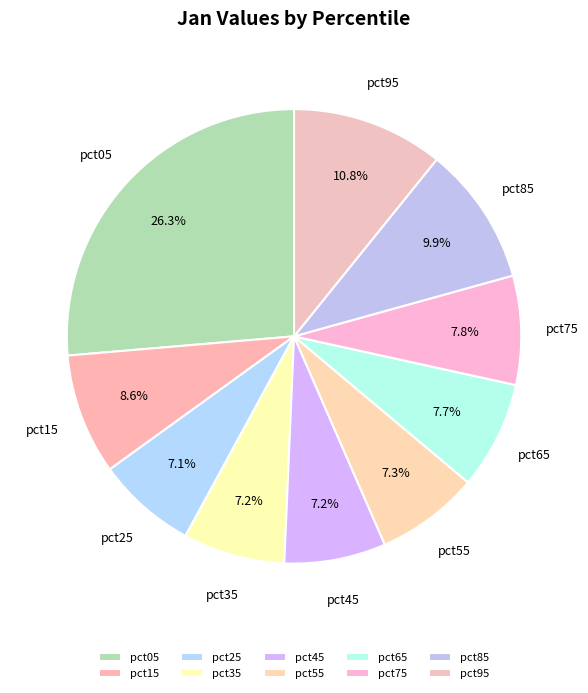

Which slice is the largest?

pct05